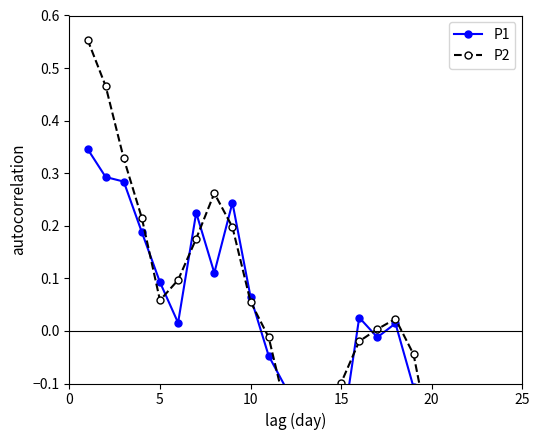

What is the value of the P1 point at the 15th from the left?

-0.2